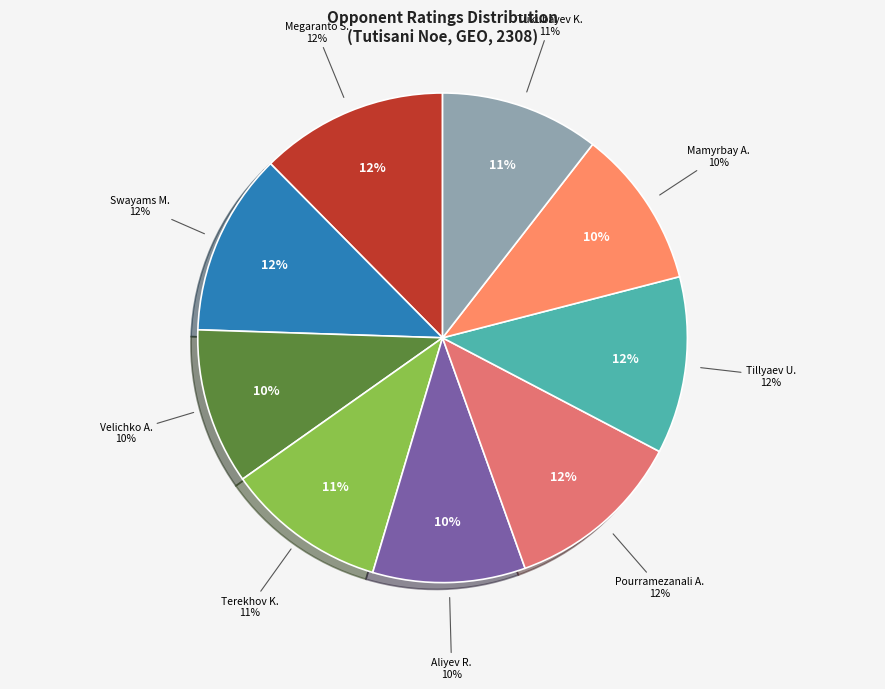

What is the ratio of the value at Megaranto Susanto to the value at Aliyev Ravan?

1.2